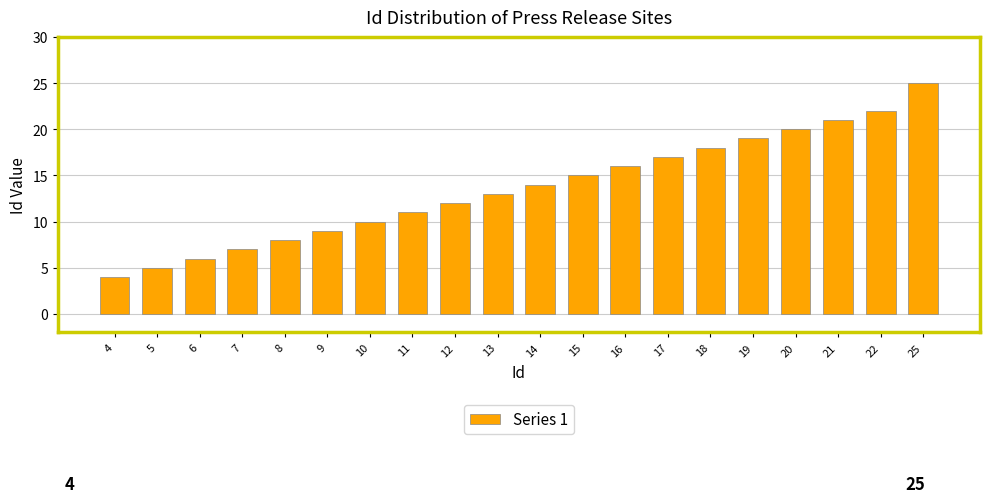

Reading left to right, transcribe all the data shown in this chart.

4	5	6	7	8	9	10	11	12	13	14	15	16	17	18	19	20	21	22	25